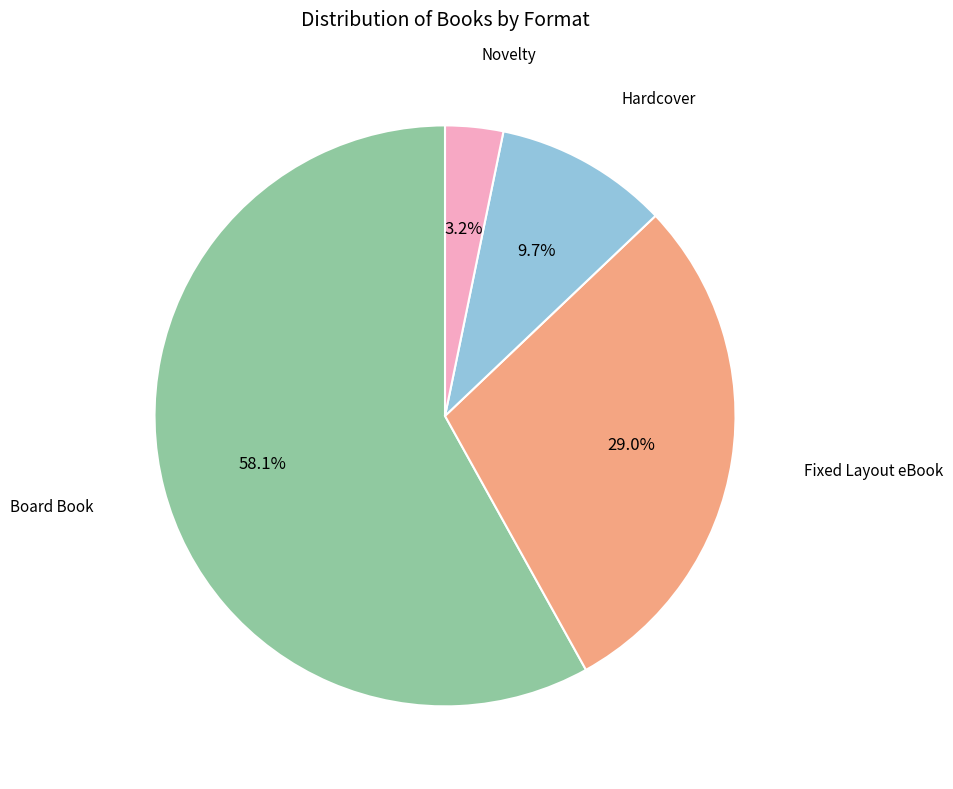

What percentage is the Board Book slice, to the nearest percent?

58%